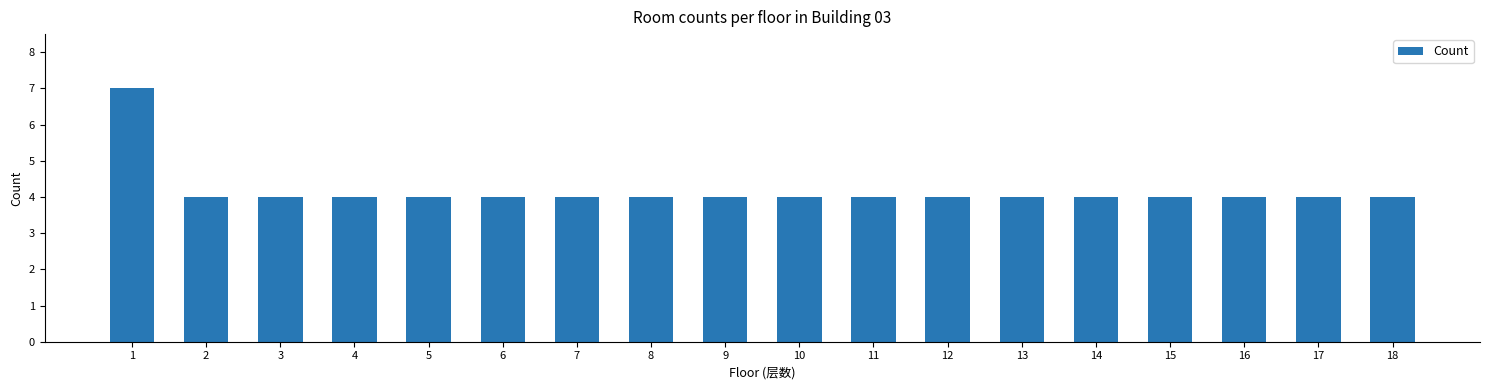

What is the minimum value shown in the chart?

4